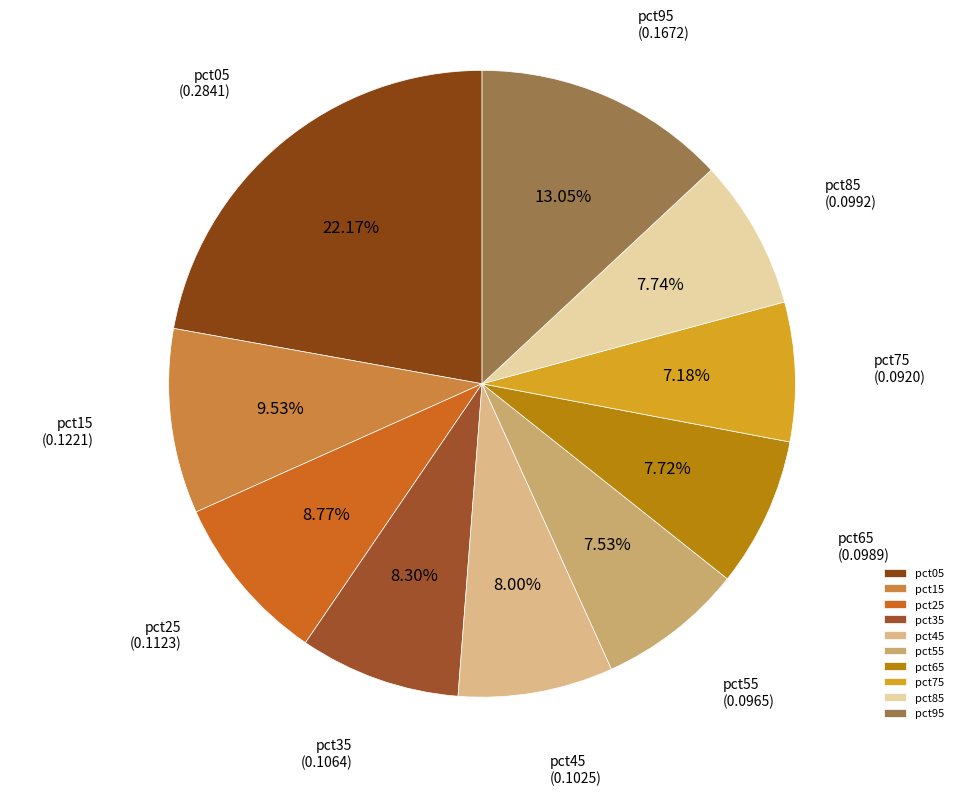

Which has a higher value, pct05 or pct95?

pct05